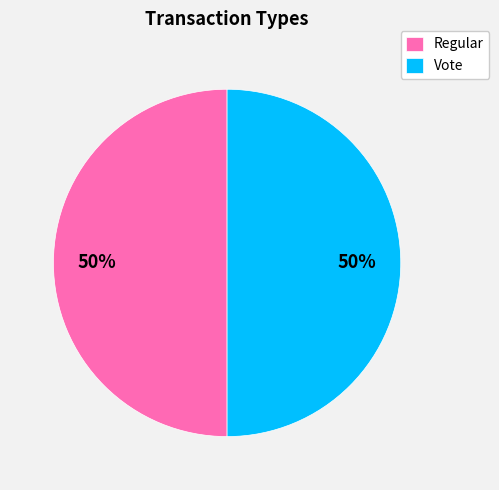

Approximately how many times larger is the value at Regular compared to Vote?

1.0